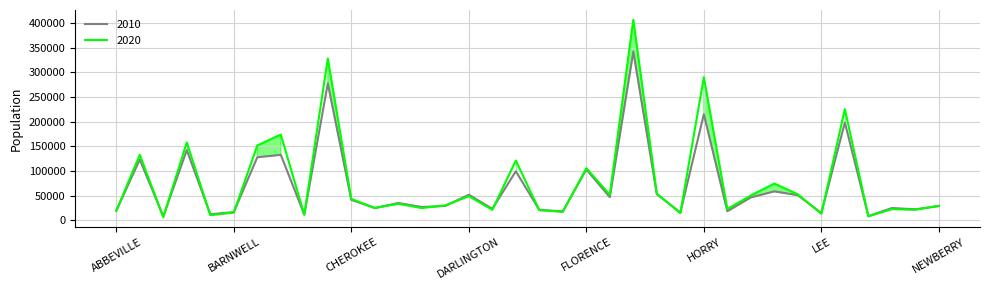

List the labels in order of 2010 value, largest first.

GREENVILLE, CHARLESTON, HORRY, LEXINGTON, ANDERSON, BERKELEY, BEAUFORT, AIKEN, FLORENCE, DORCHESTER, LANCASTER, GREENWOOD, DARLINGTON, LAURENS, GEORGETOWN, KERSHAW, CHEROKEE, CHESTERFIELD, COLLETON, NEWBERRY, CLARENDON, CHESTER, MARION, DILLON, MARLBORO, EDGEFIELD, ABBEVILLE, JASPER, FAIRFIELD, BARNWELL, HAMPTON, LEE, BAMBERG, CALHOUN, MCCORMICK, ALLENDALE